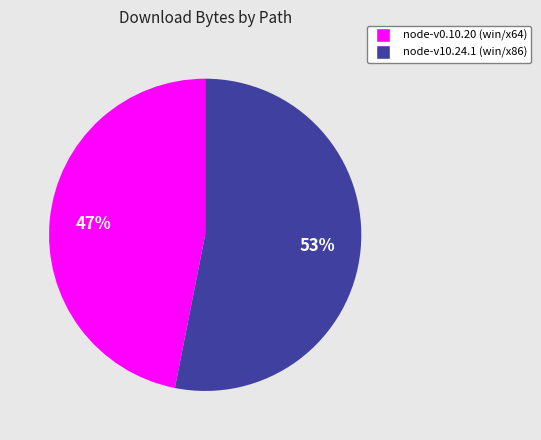

Do node-v0.10.20 (win/x64) and node-v10.24.1 (win/x86) together represent more than half of the pie?

Yes